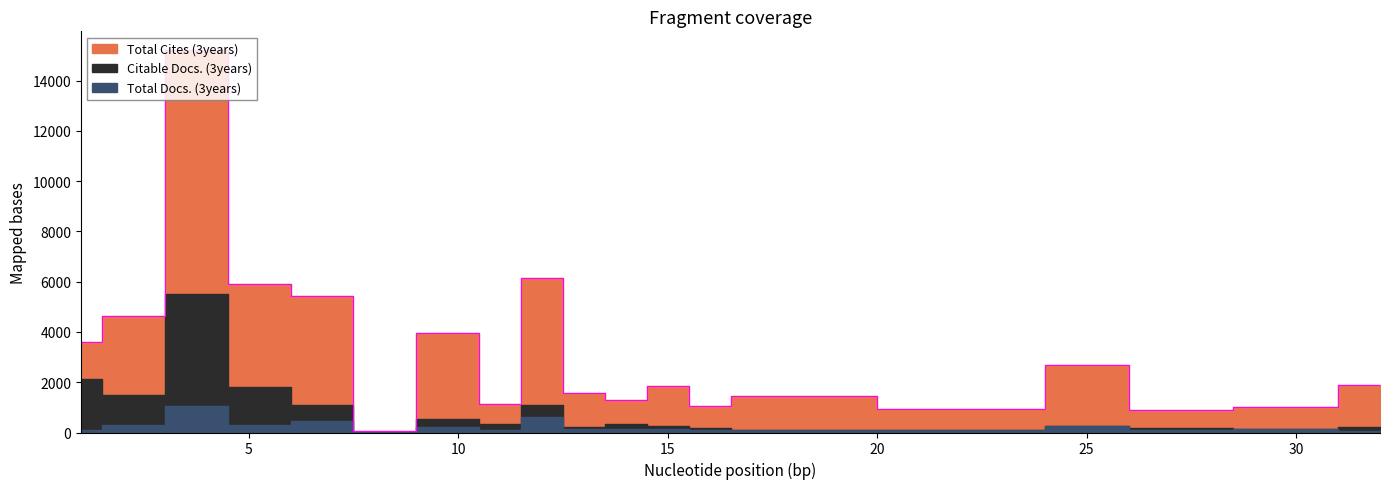

What is the value of the Citable Docs. (3years) point at the 1st from the left?

2130